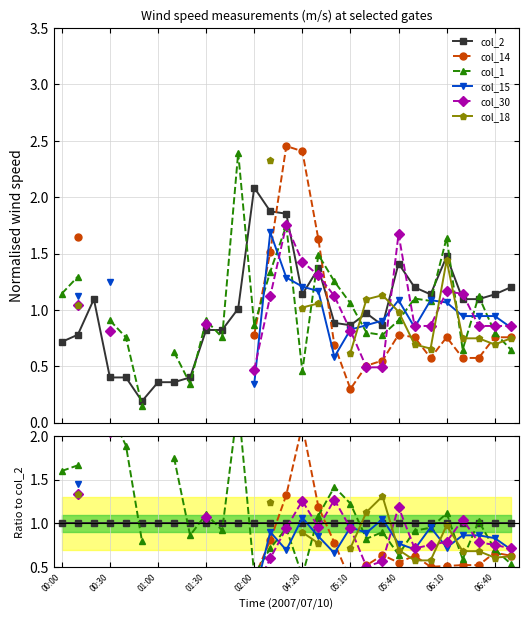

True or false: col_15 and col_14 cross at least once.

True